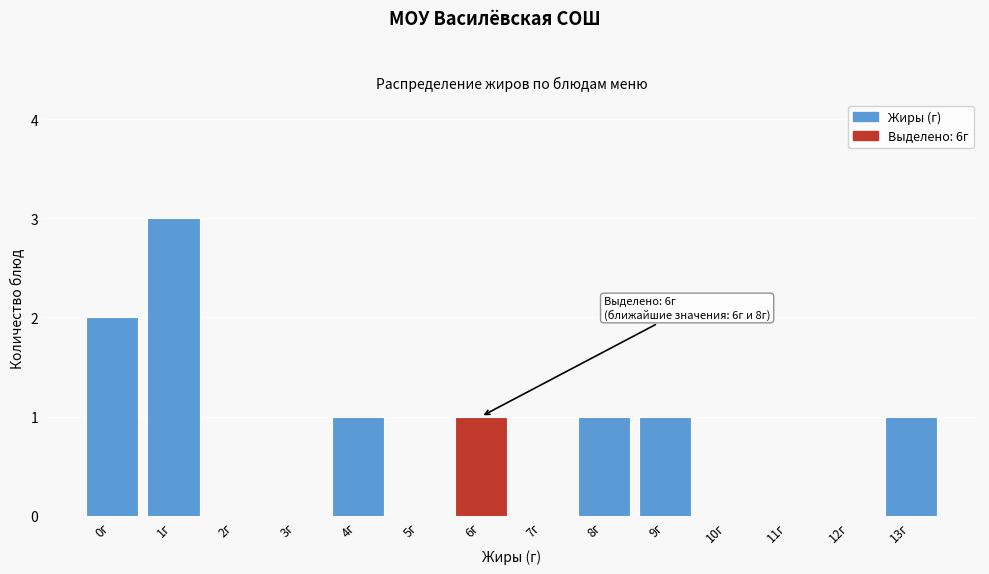

Reading left to right, transcribe all the data shown in this chart.

0г=2	1г=3	2г=0	3г=0	4г=1	5г=0	6г=1	7г=0	8г=1	9г=1	10г=0	11г=0	12г=0	13г=1